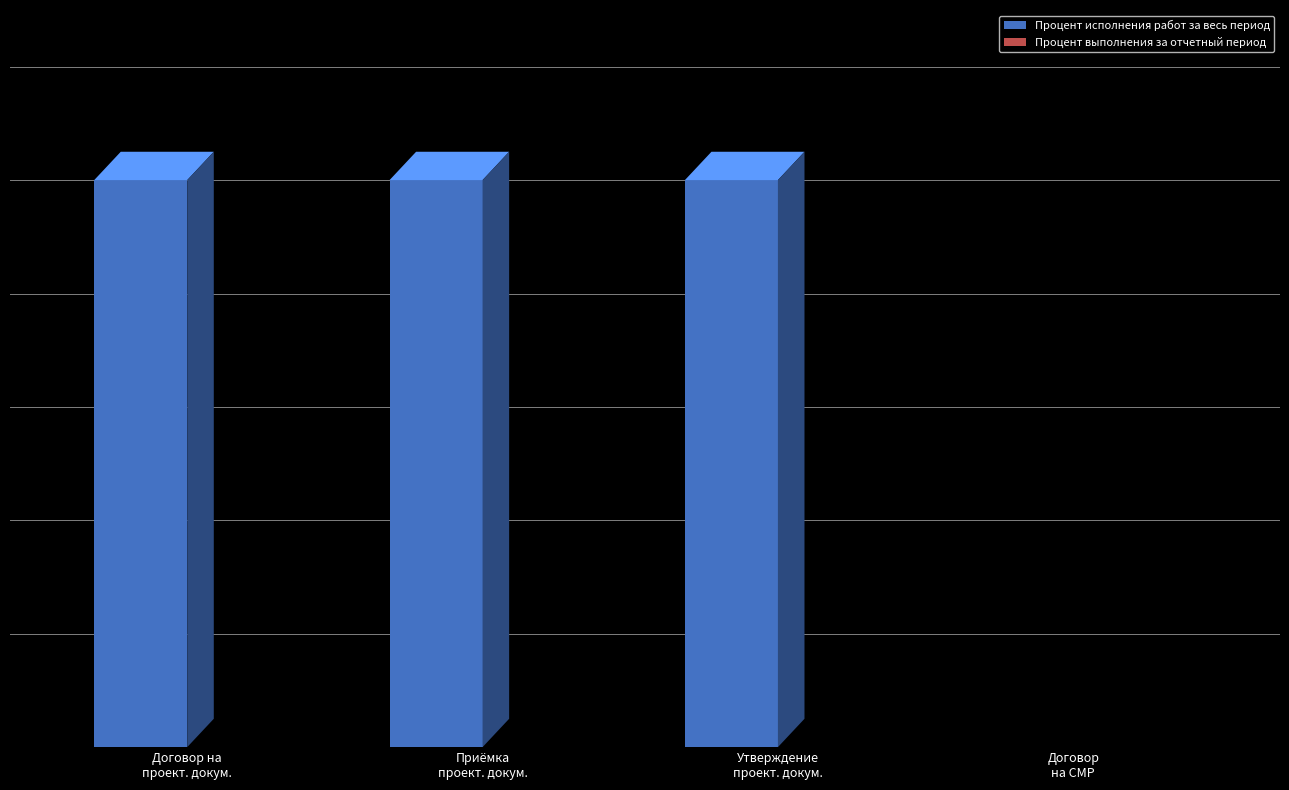

Rank the series at Приемка проектной документации заказчиком from highest to lowest value.

Процент исполнения работ за весь период, Процент выполнения за отчетный период